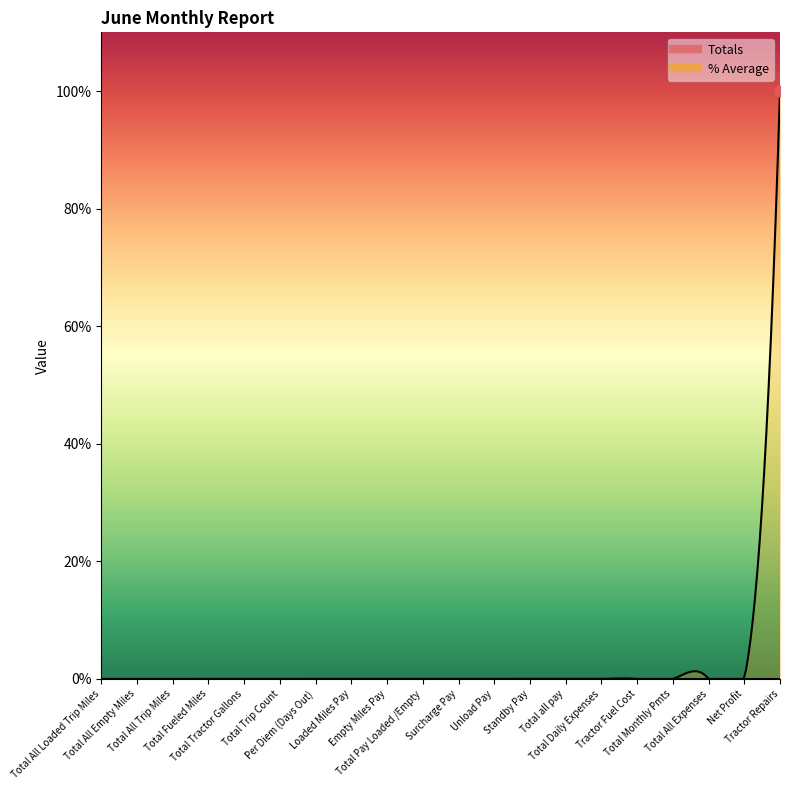

Which series has the widest spread of Y values?

% Average